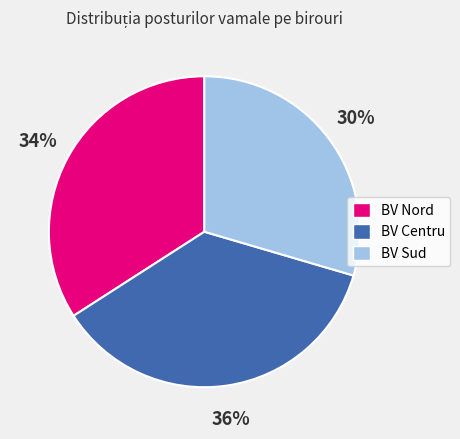

To the nearest percent, what portion does BV Sud represent?

30%